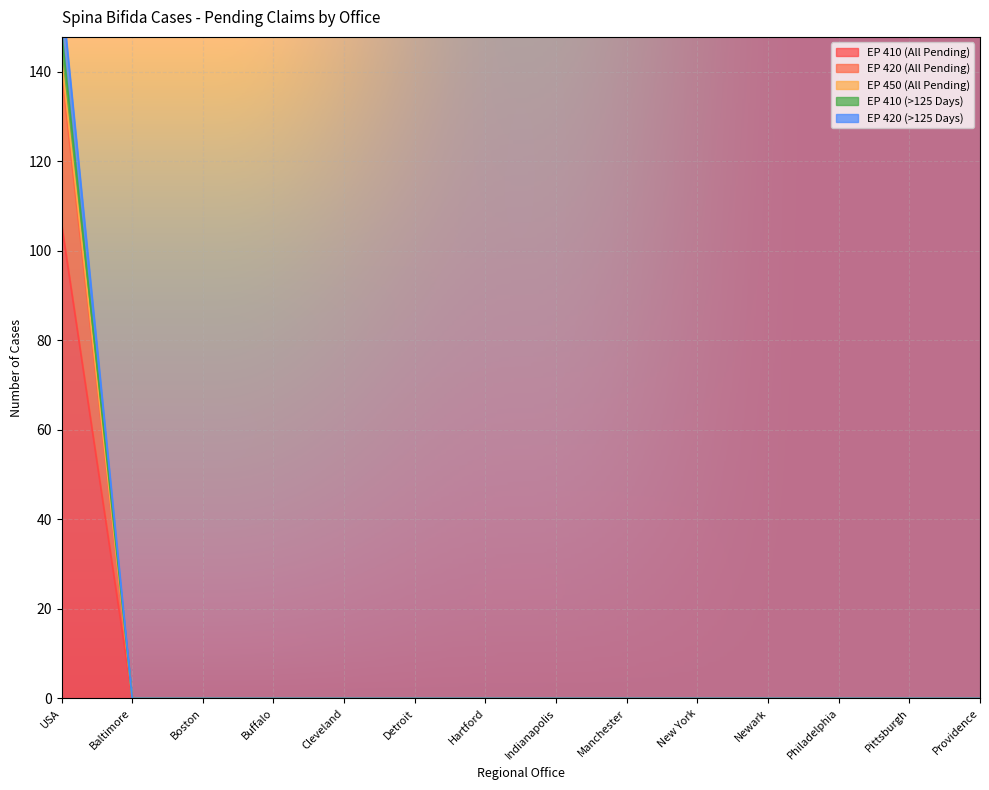

Is the value of EP 410 (>125 Days) at Detroit greater than the value of EP 420 (>125 Days) at Indianapolis?

No